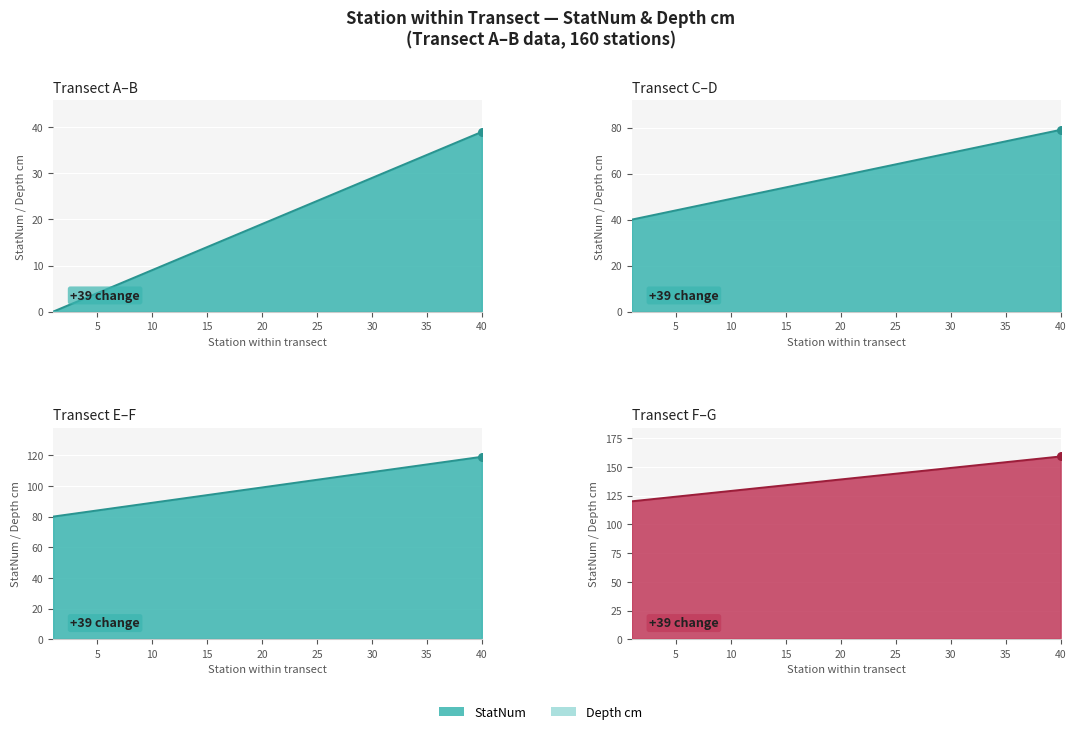

What is the ratio of the value at 19 to the value at 24?

0.8